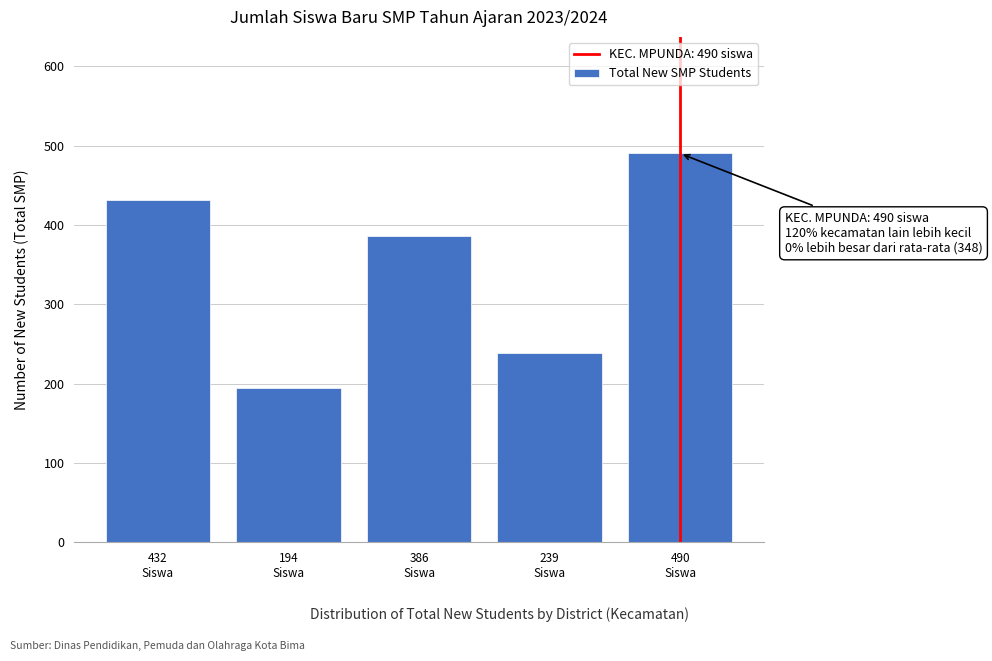

Reading right to left, what are all the values shown in this chart?

490	239	386	194	432